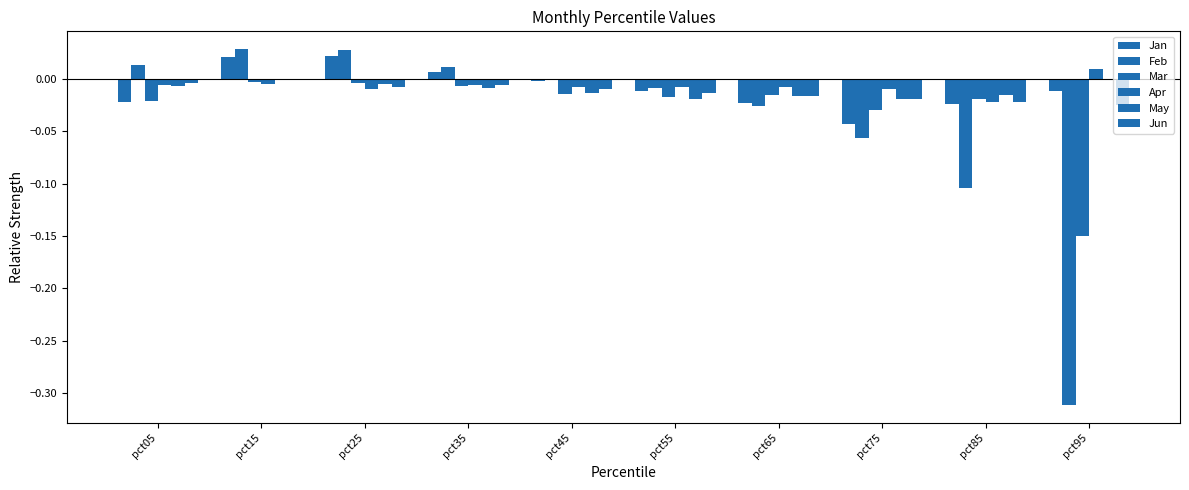

Is the value of Feb at pct85 greater than the value of May at pct75?

No